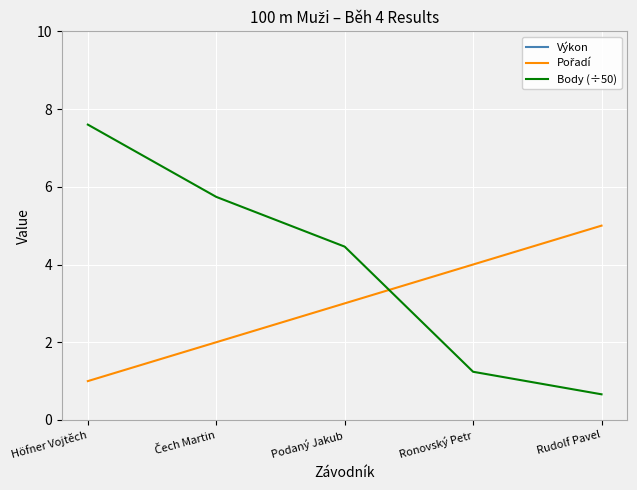

How many distinct data groups are displayed?

3